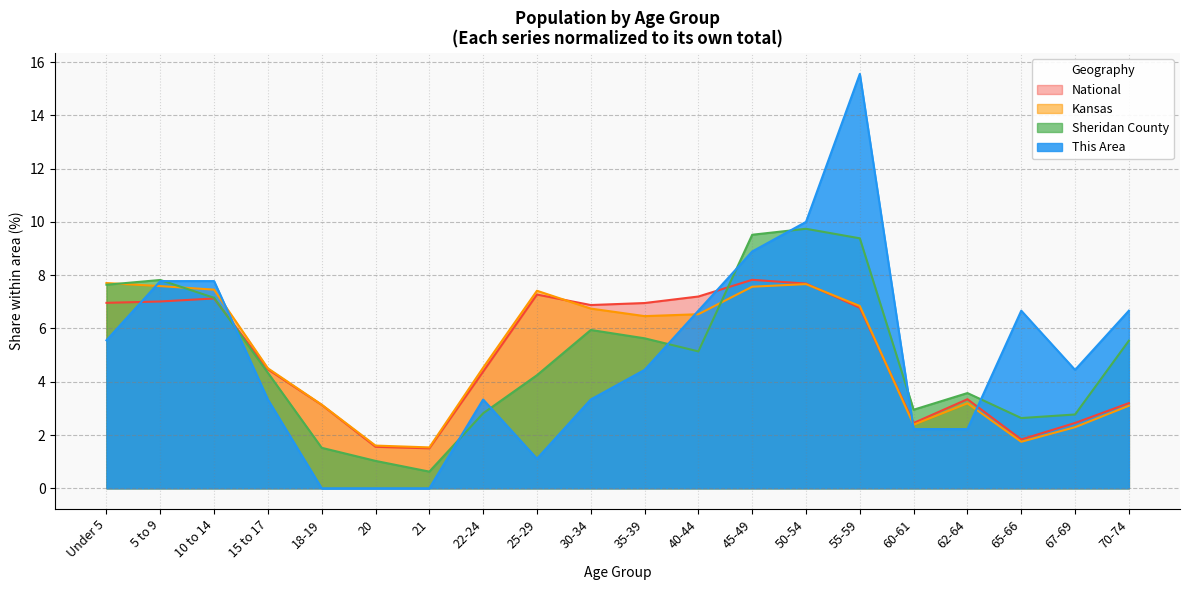

Which series ends up on top after the final intersection of This Area and Kansas?

This Area